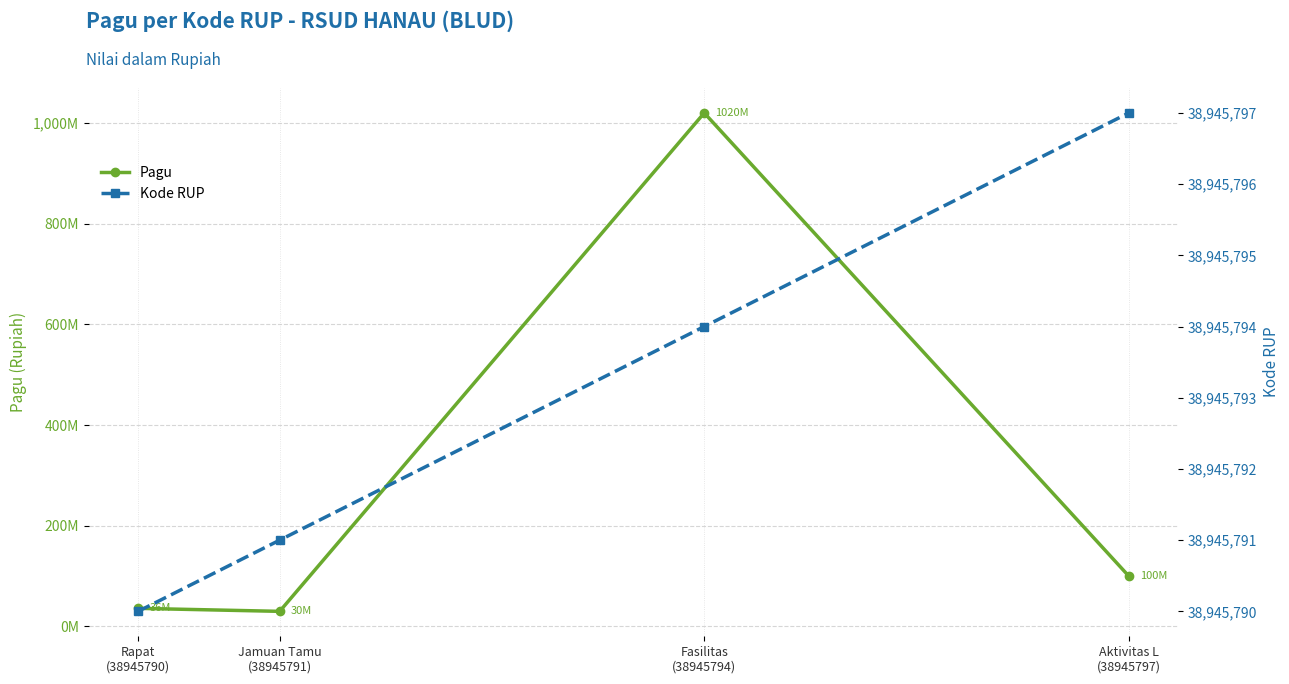

What is the label of the 1st point from the left?

Rapat
(38945790)